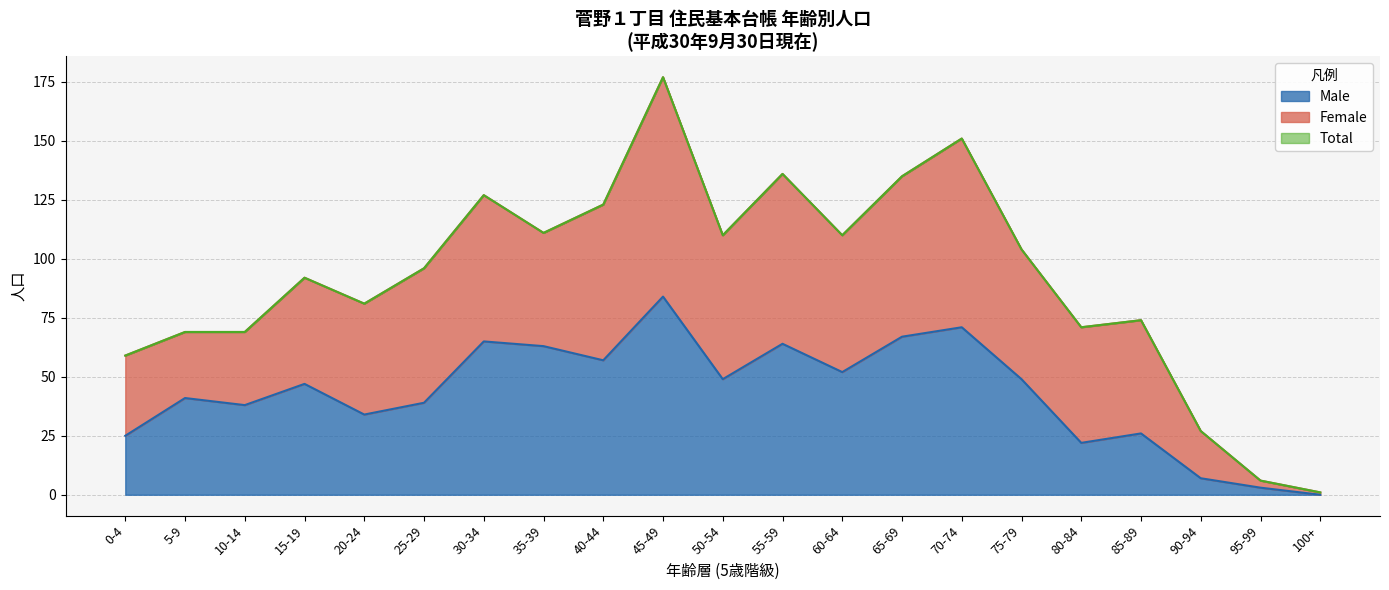

True or false: Total and Male cross at least once.

False